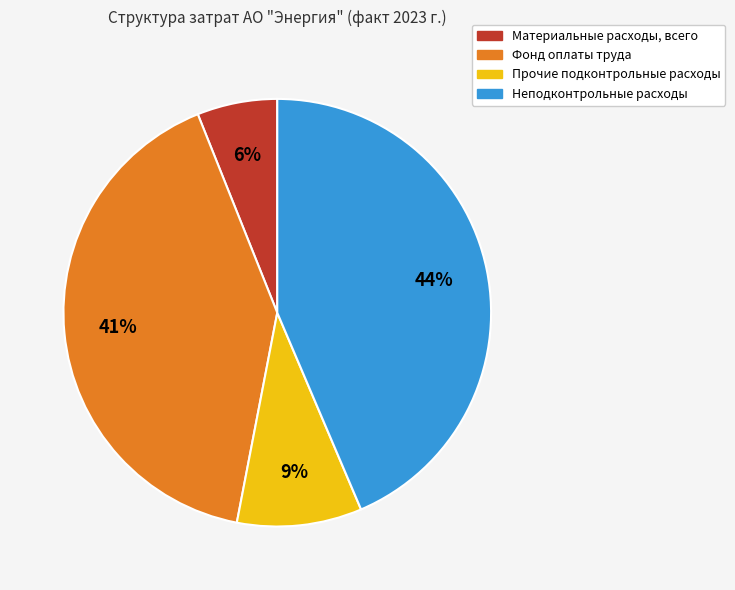

Which category has the biggest portion of the pie?

Неподконтрольные расходы